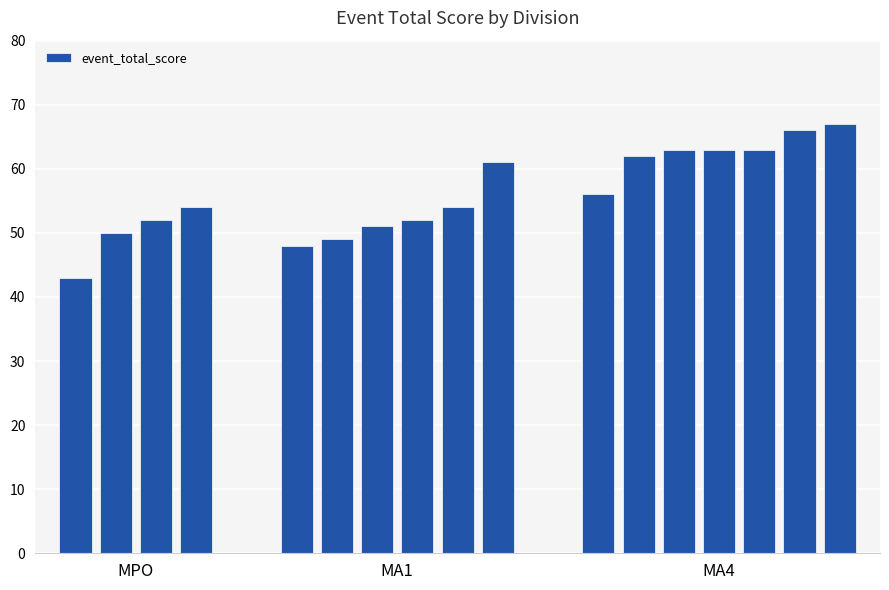

How many bars are there in total?

17